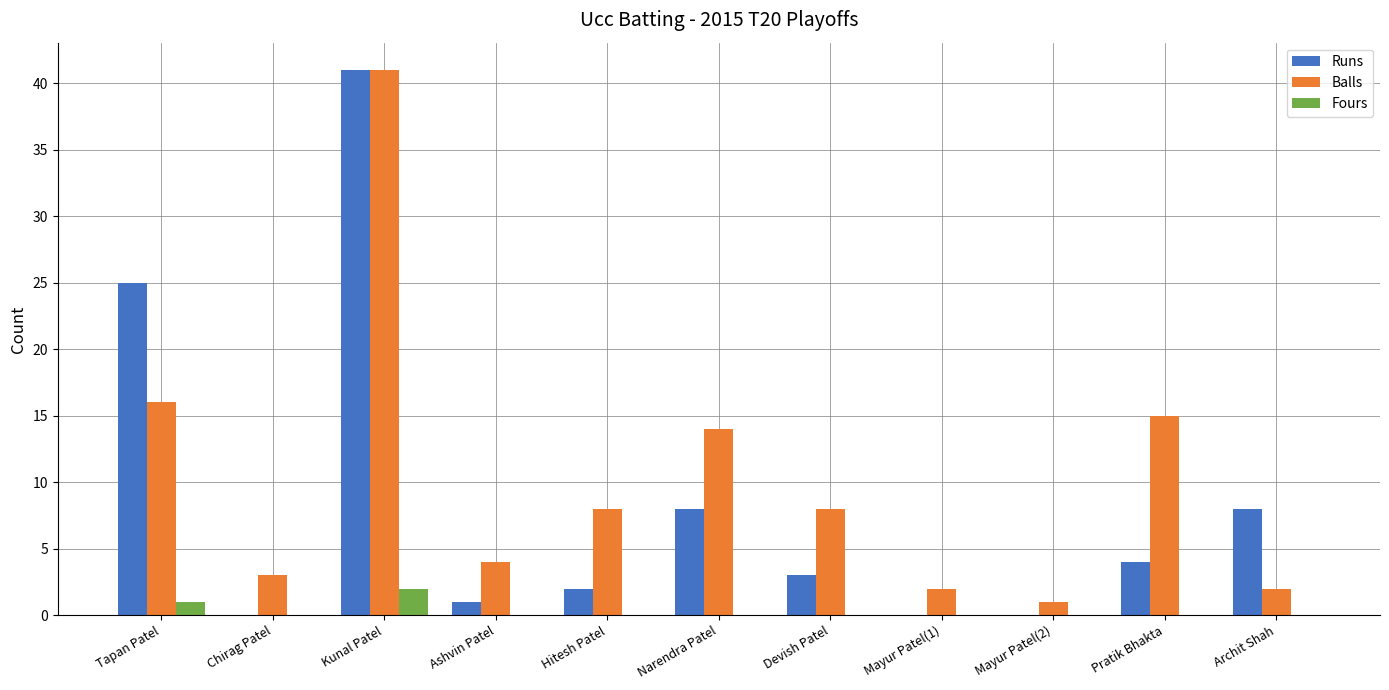

Which series has the widest spread of values?

Runs